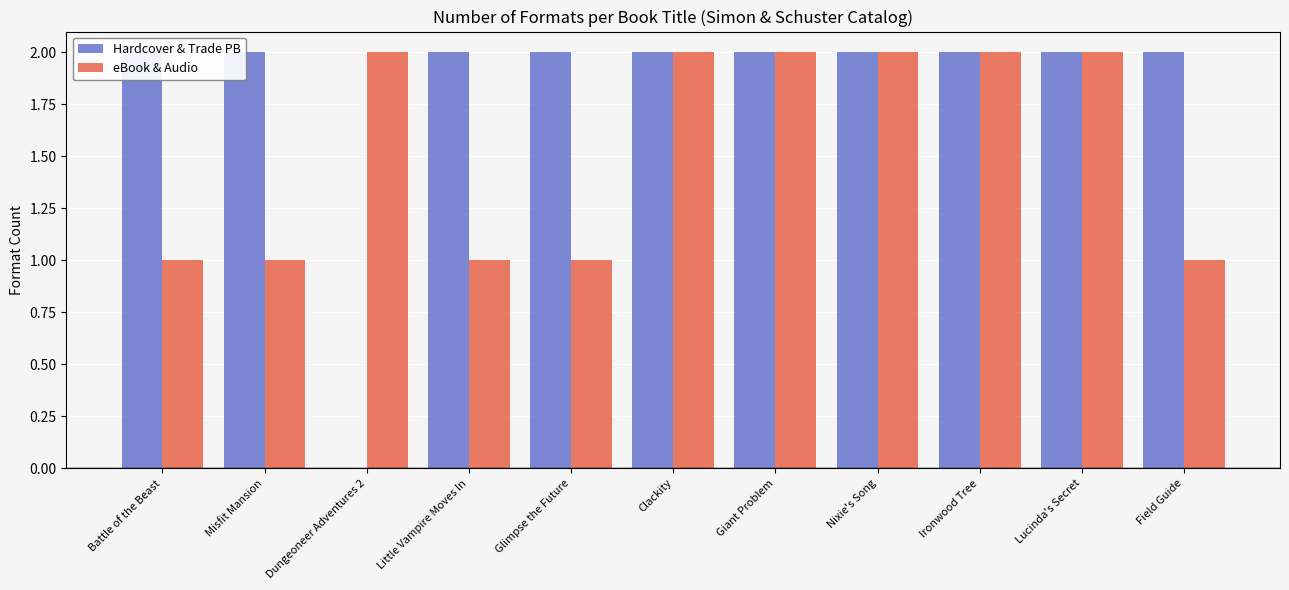

The value of eBook & Audio at Little Vampire Moves In is 1. True or false?

False